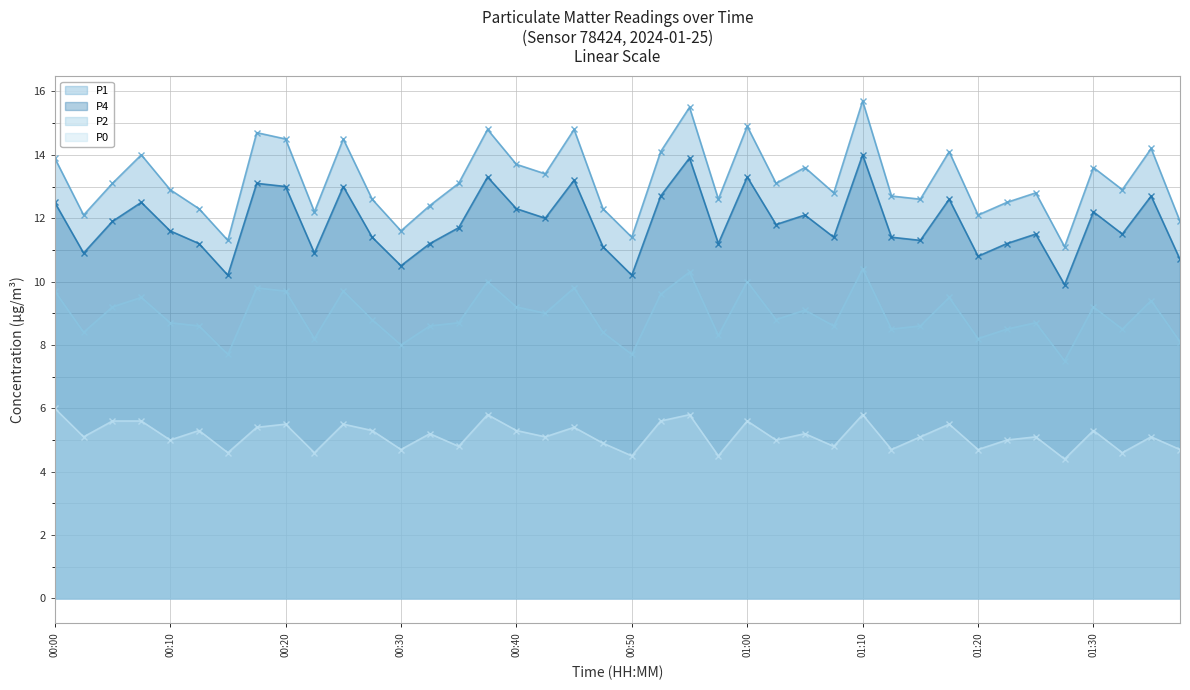

Where is P2 nearest to the value 8?

00:30